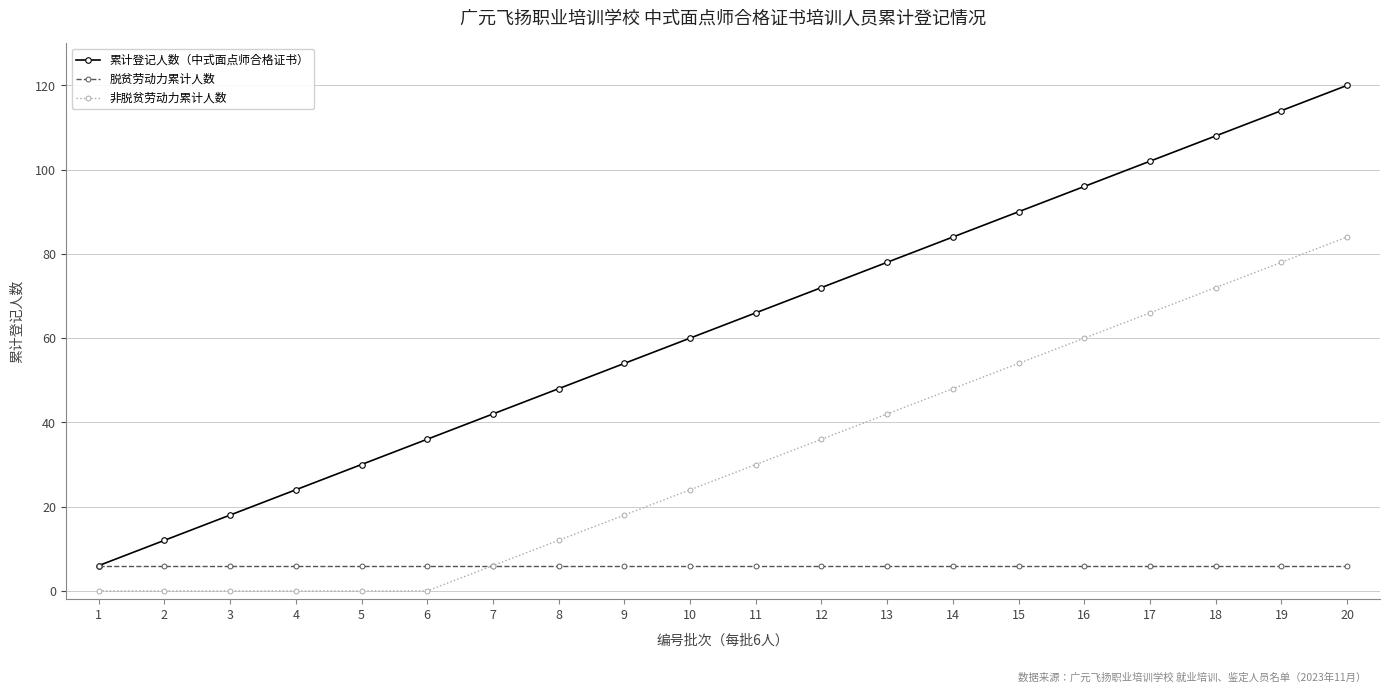

How many lines are shown in the chart?

3